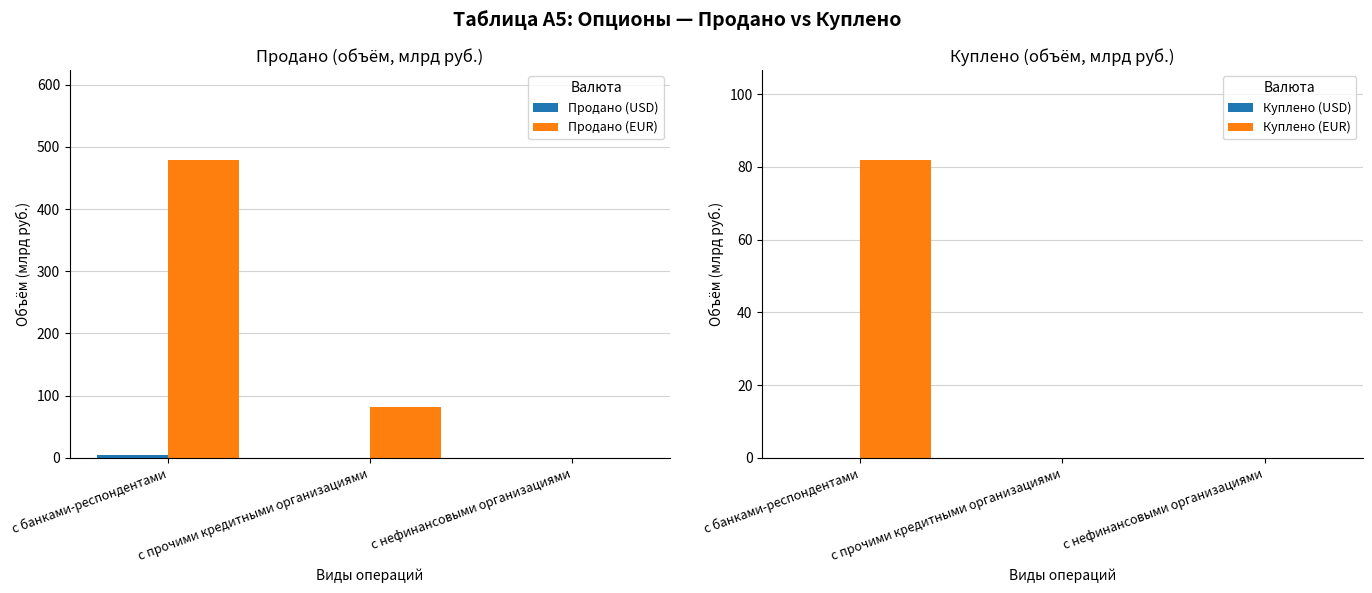

How many positive values does the Продано (USD) series have?

1